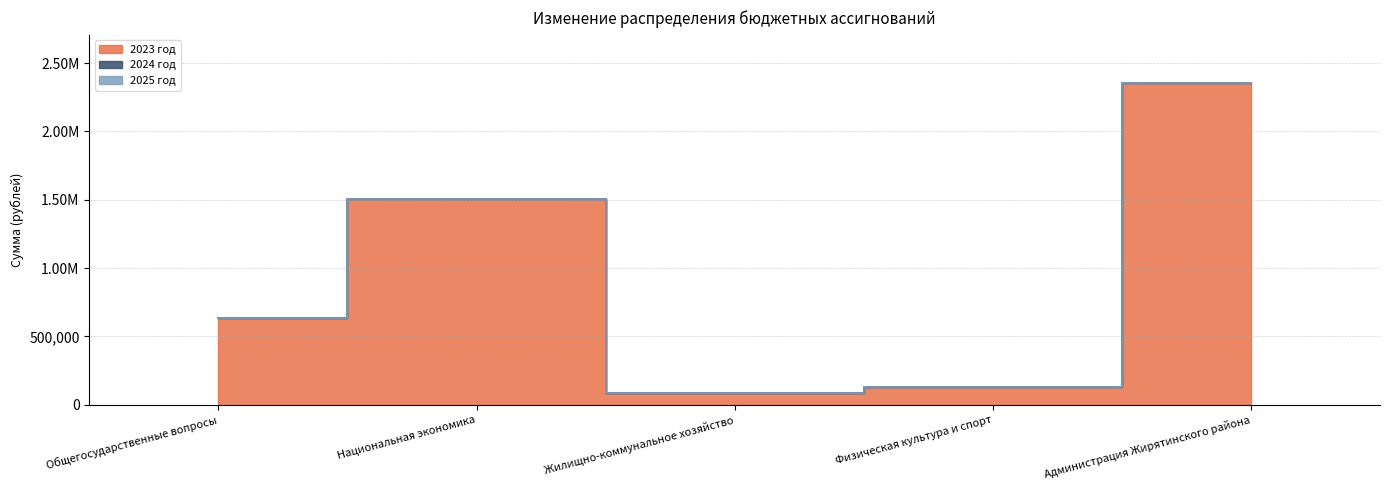

What is the greatest value displayed?

2354696.8